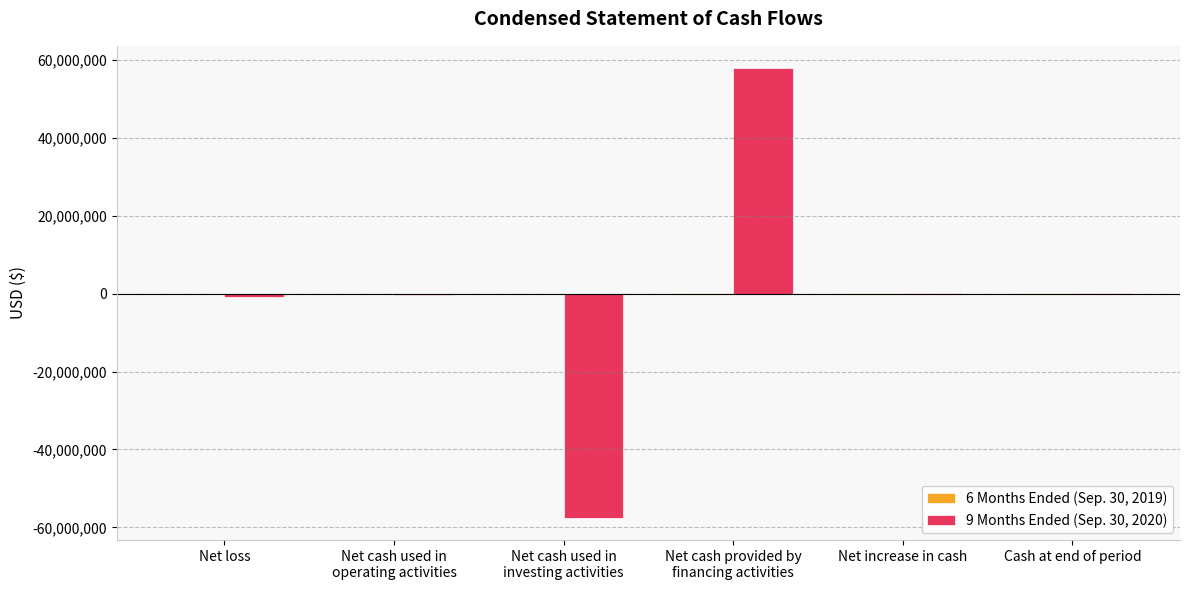

How many groups of bars are there?

6